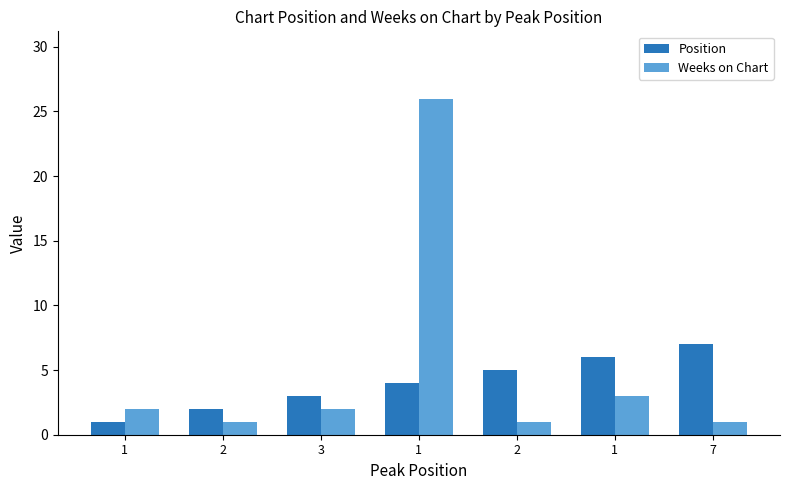

How many values in the Weeks on Chart series are below 2?

3